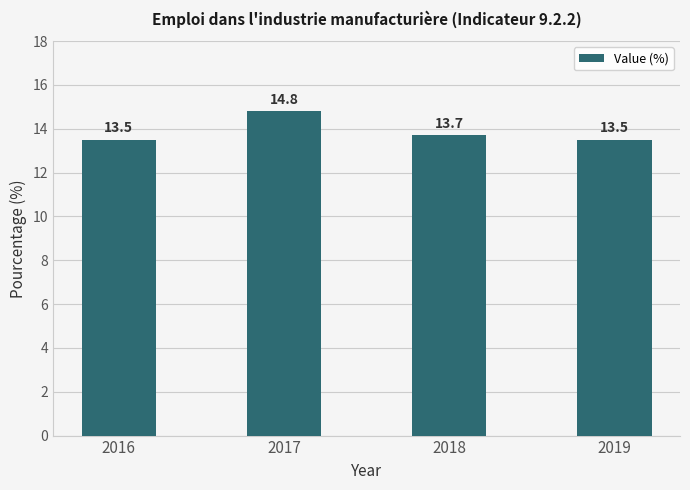

What is the maximum value shown in the chart?

14.8